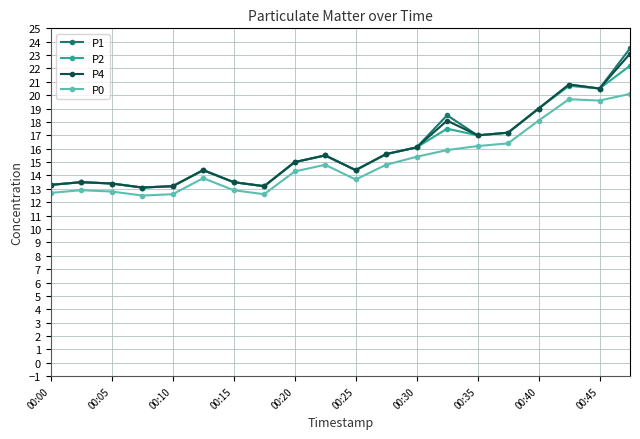

What is the value of the P4 point at the 20th from the left?

23.1